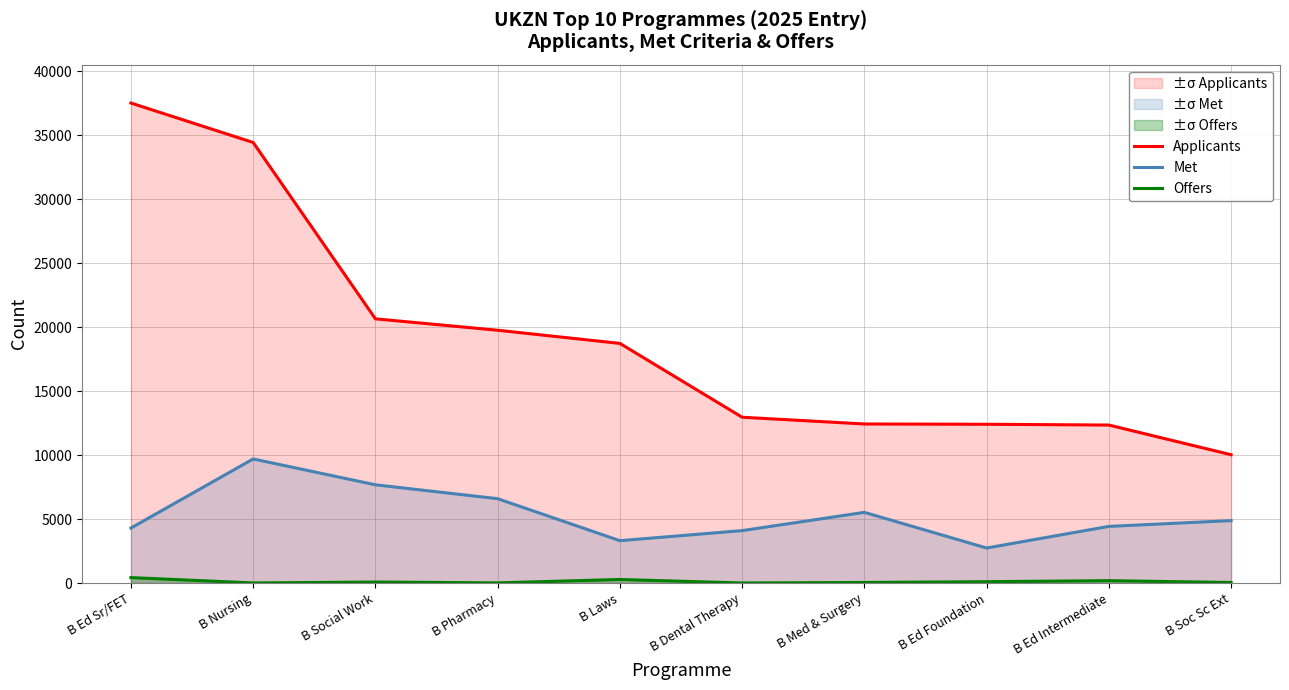

Read the Met value at B Social Work, to the nearest 10.

7680